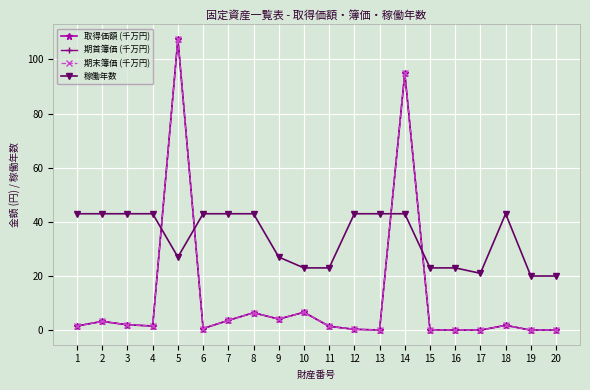

Is this an area chart (filled region under the line)?

No